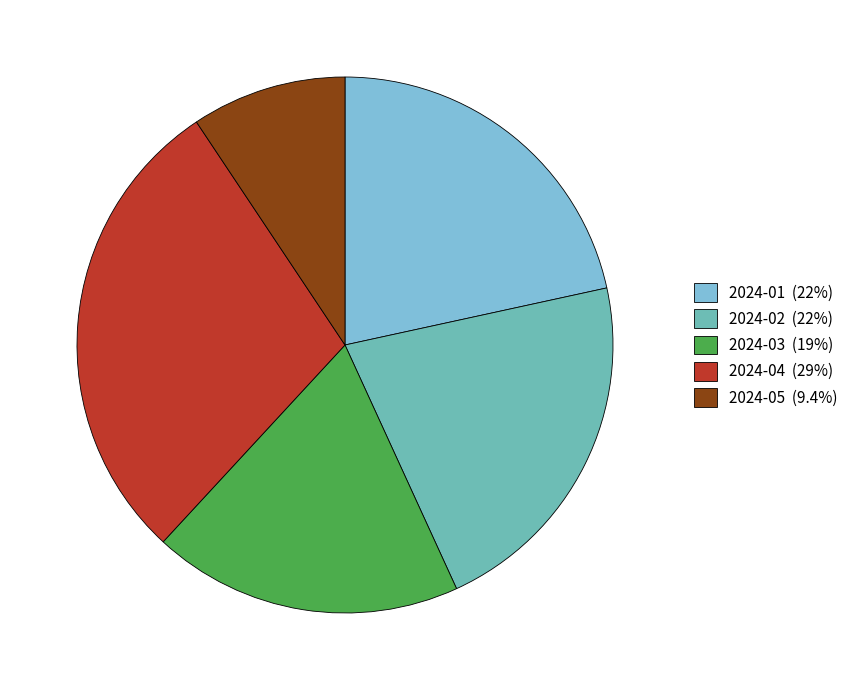

The 2024-01 slice represents 8% of the pie. True or false?

False